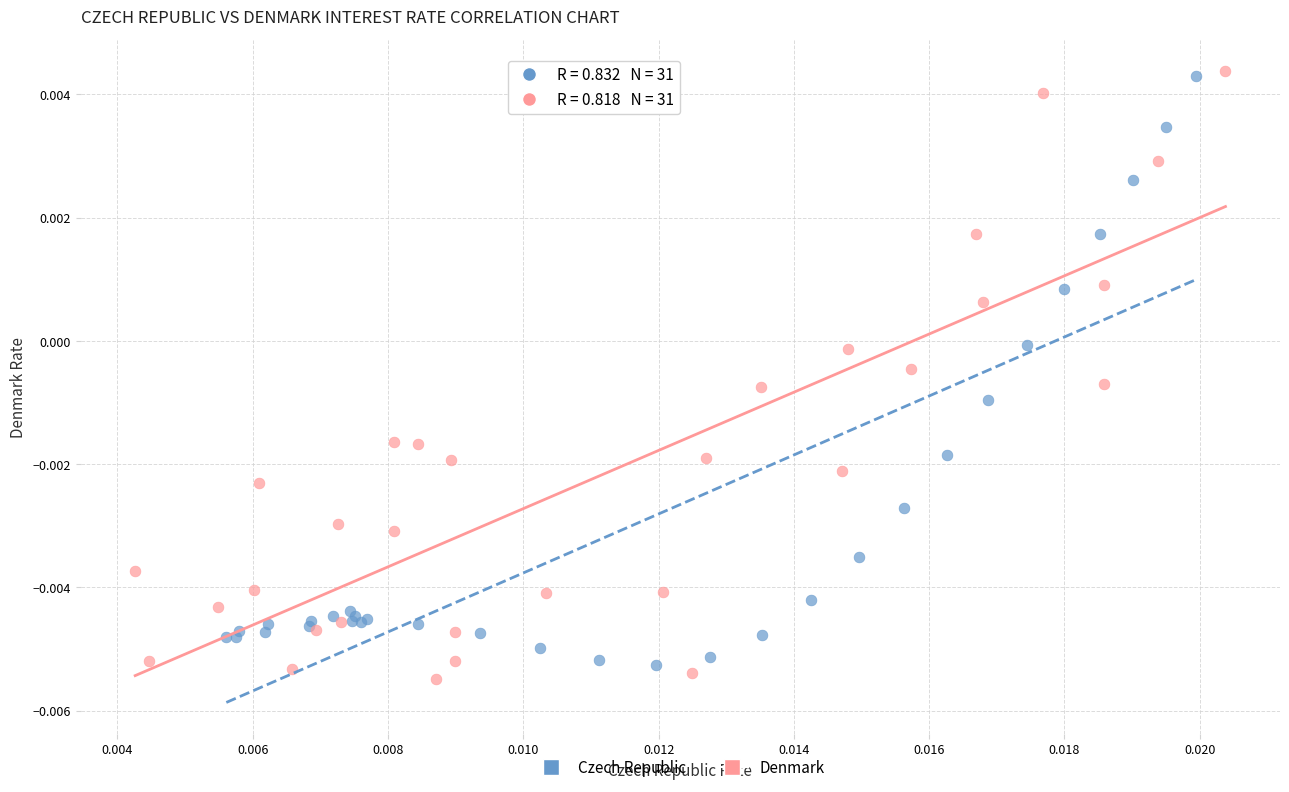

What are all the series names shown in the legend?

Czech Republic, Denmark